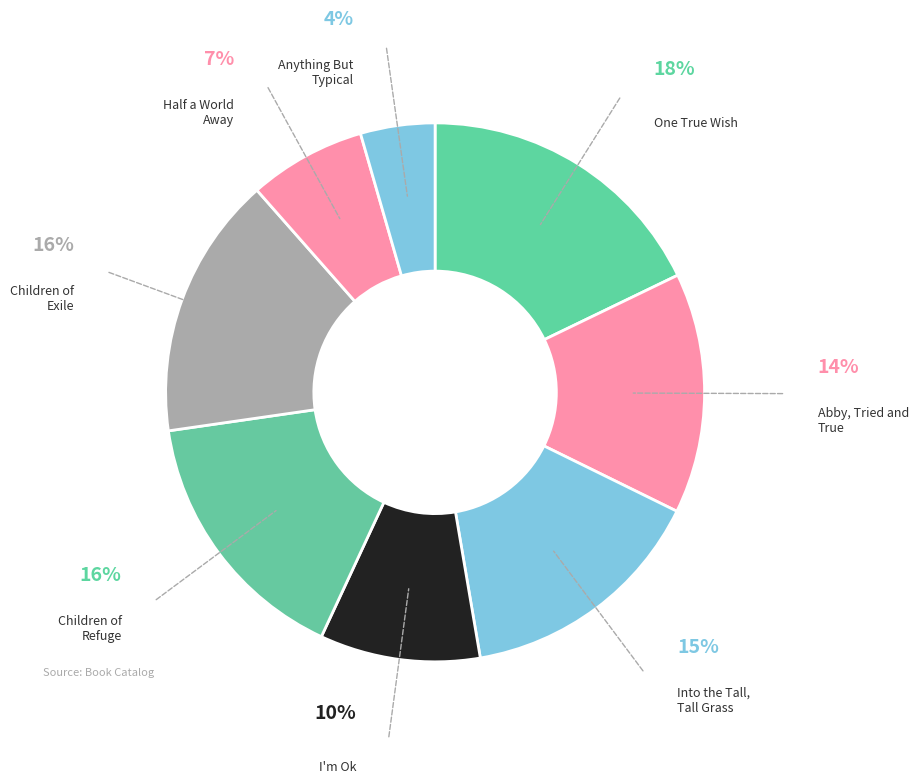

How many segments does this pie chart have?

8